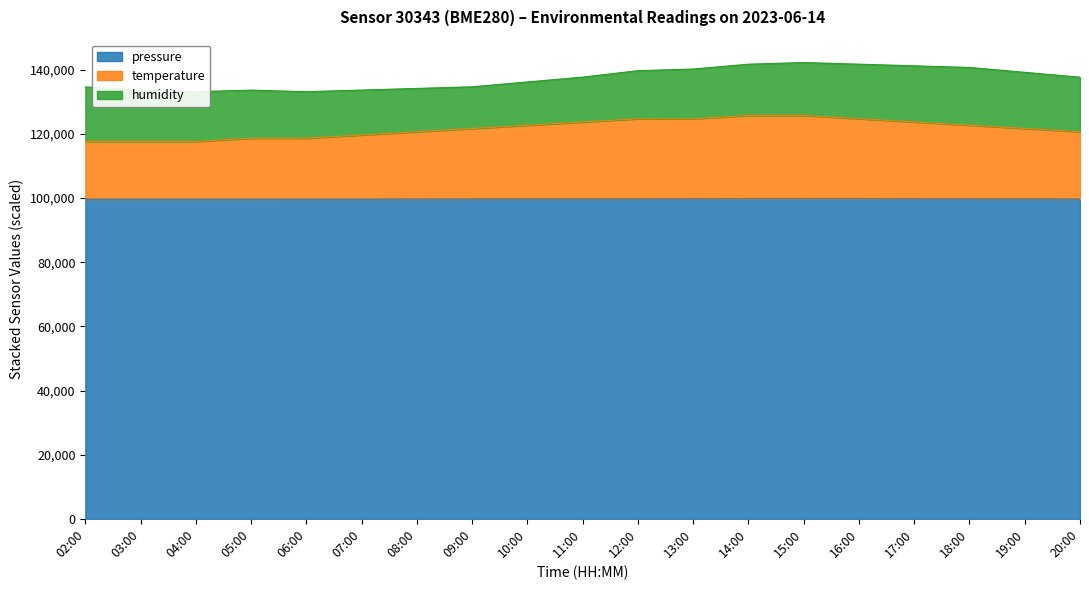

What is the value of the pressure point at the 16th from the left?

99760